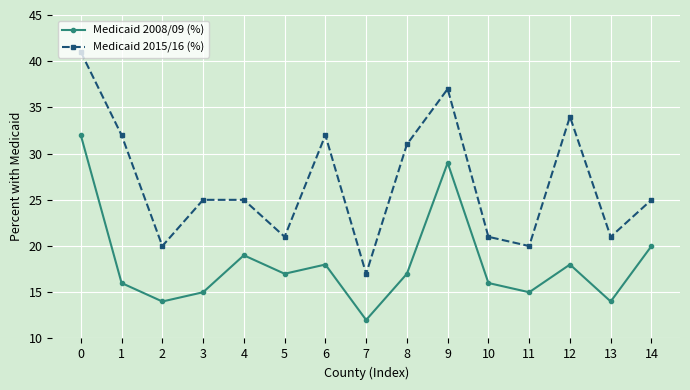

What is the average value of the Medicaid 2008/09 (%) series?

18